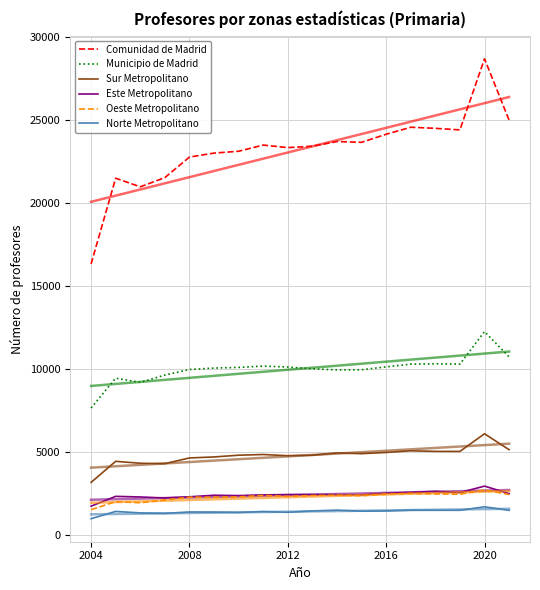

Is the value of Este Metropolitano at 14 greater than the value of Sur Metropolitano at 16?

No